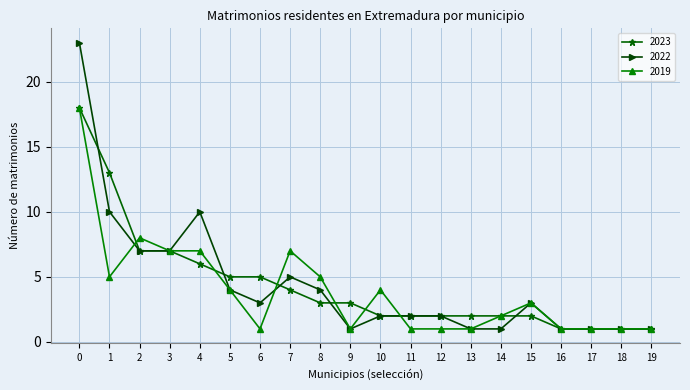

What is the maximum value for 2022?

23